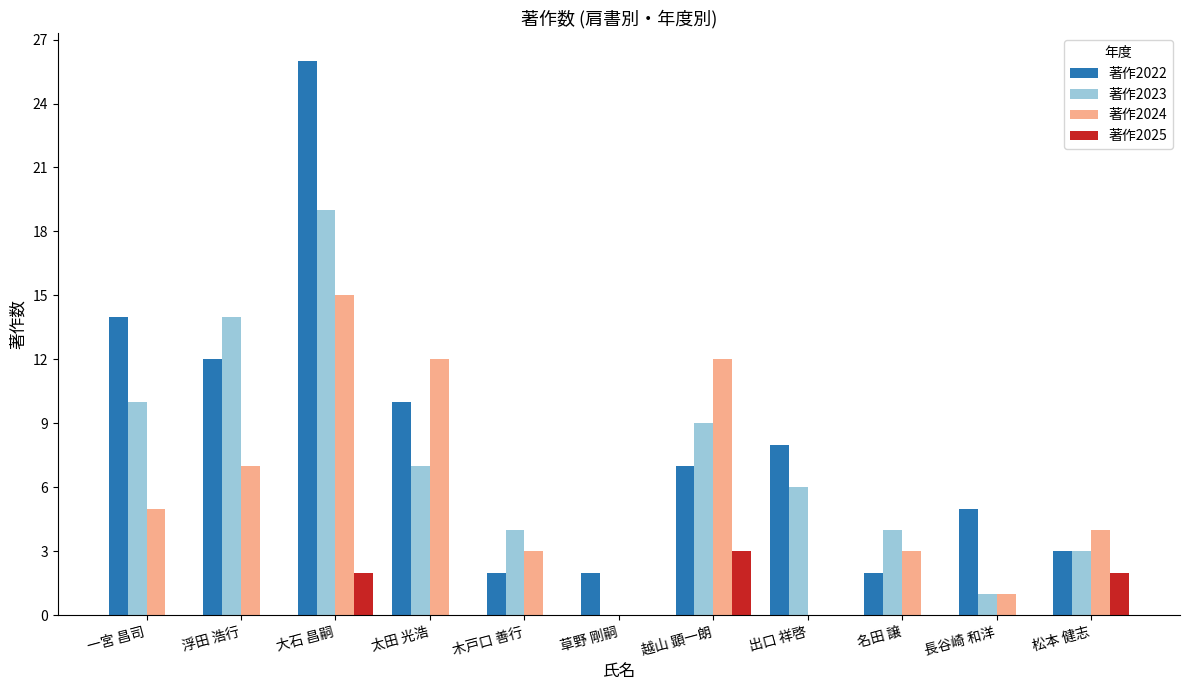

What is the spread (max minus min) of values at 木戸口 善行?

4